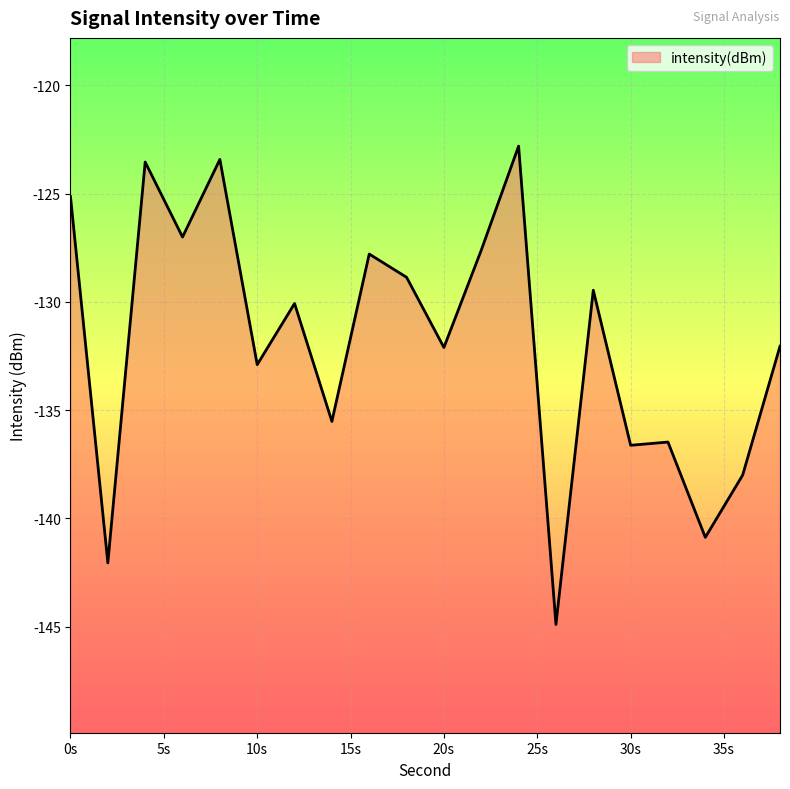

Between 18 and 32, which is larger?

18